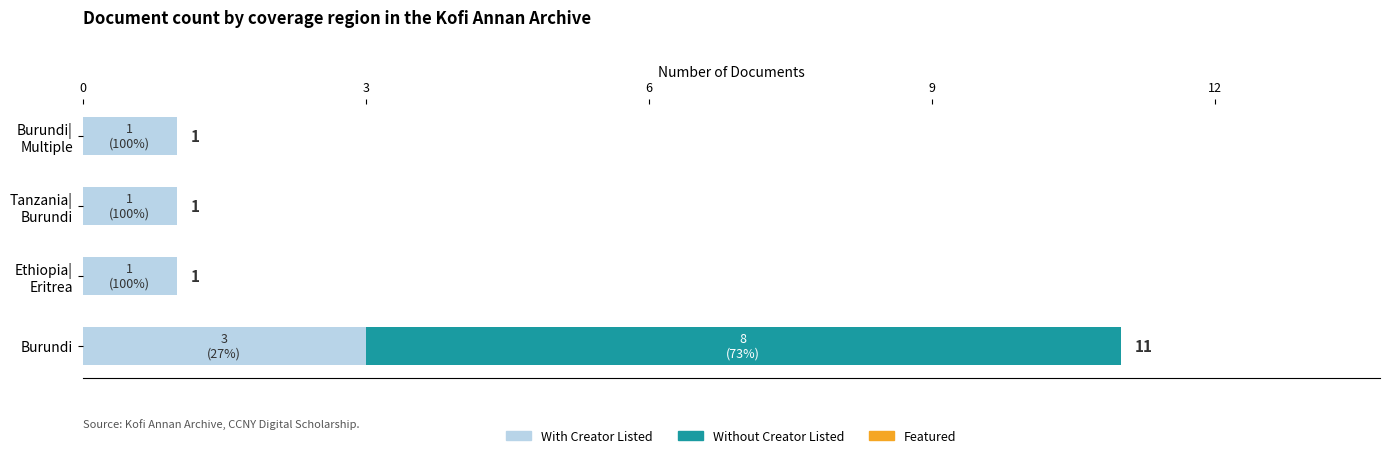

At which category is the sum across all series the highest?

Burundi